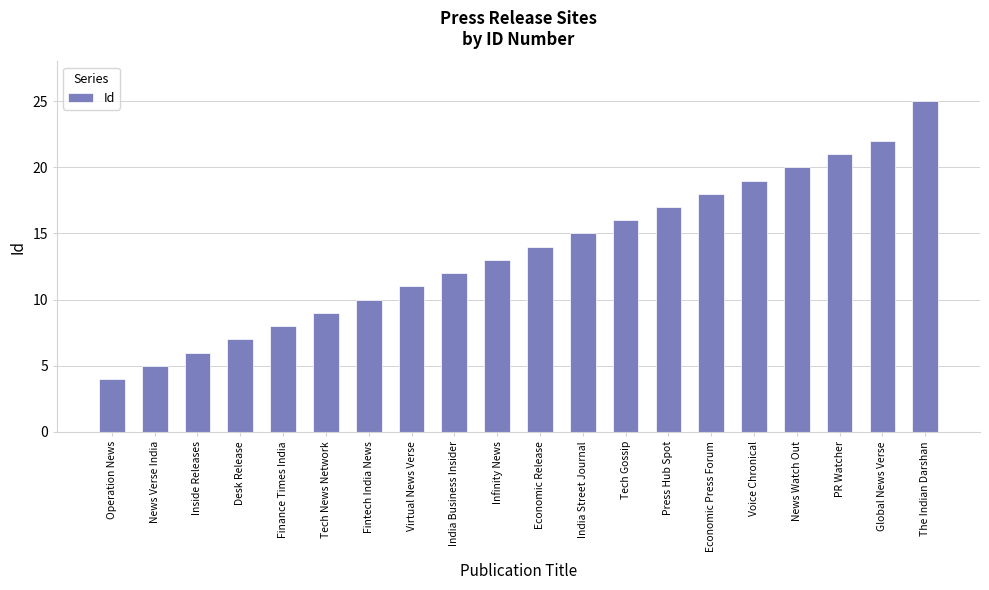

What is the smallest value displayed?

4